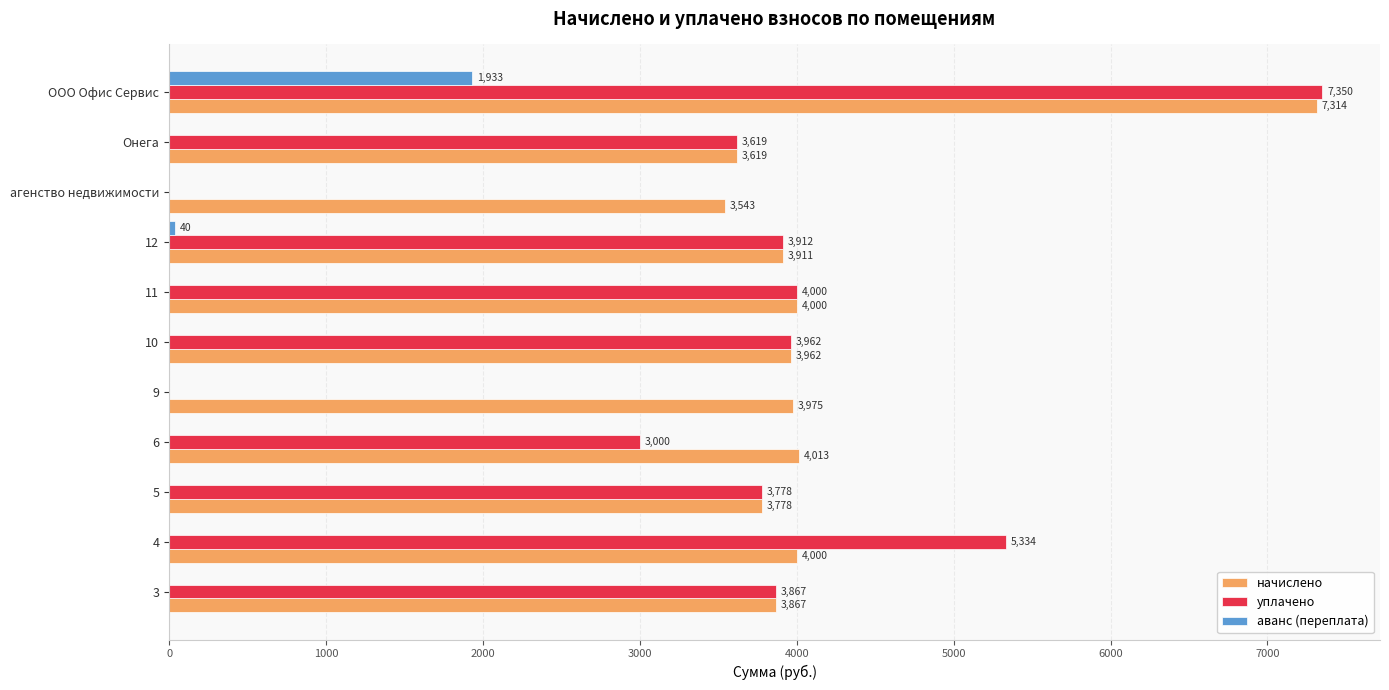

Which series has the largest range (max minus min)?

уплачено